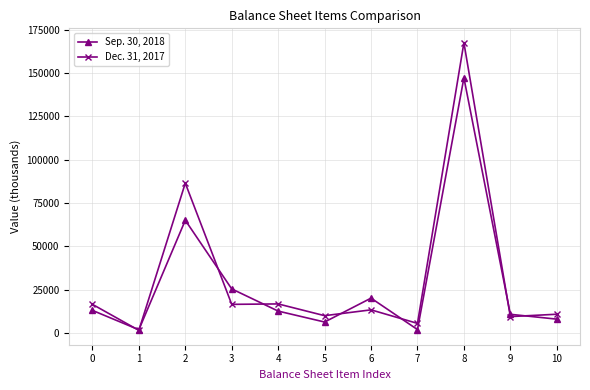

Is the value of Sep. 30, 2018 at 1 greater than the value of Dec. 31, 2017 at 6?

No